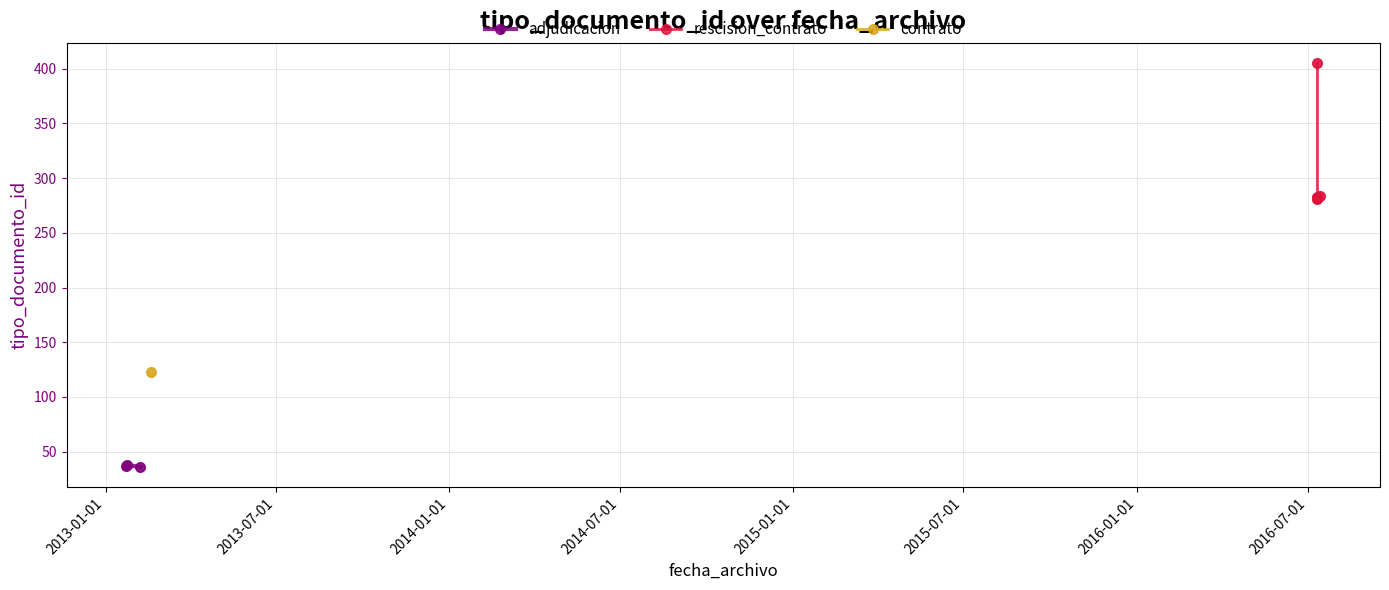

What is the change in value from 2016-07-11 to 2016-07-11?

-1